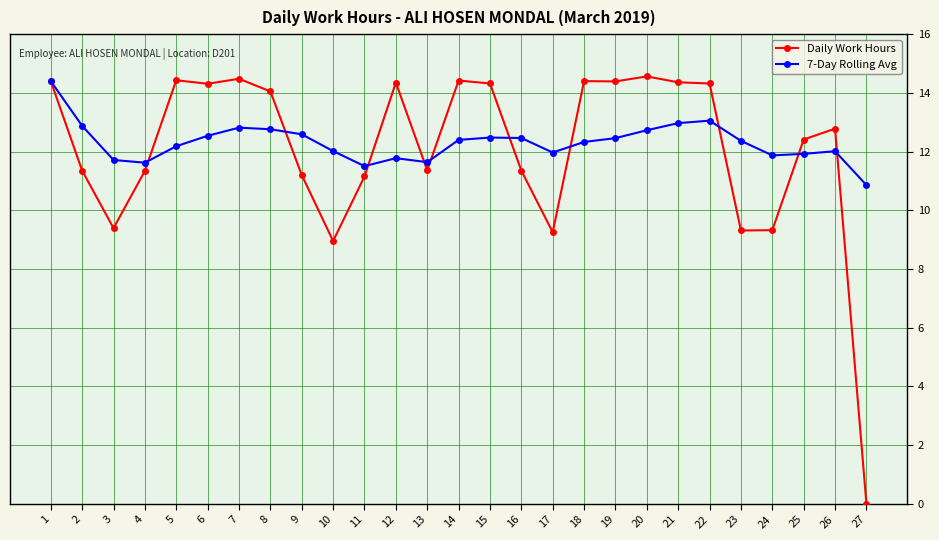

True or false: 7-Day Rolling Avg has a value of 12.0 at 26.

True